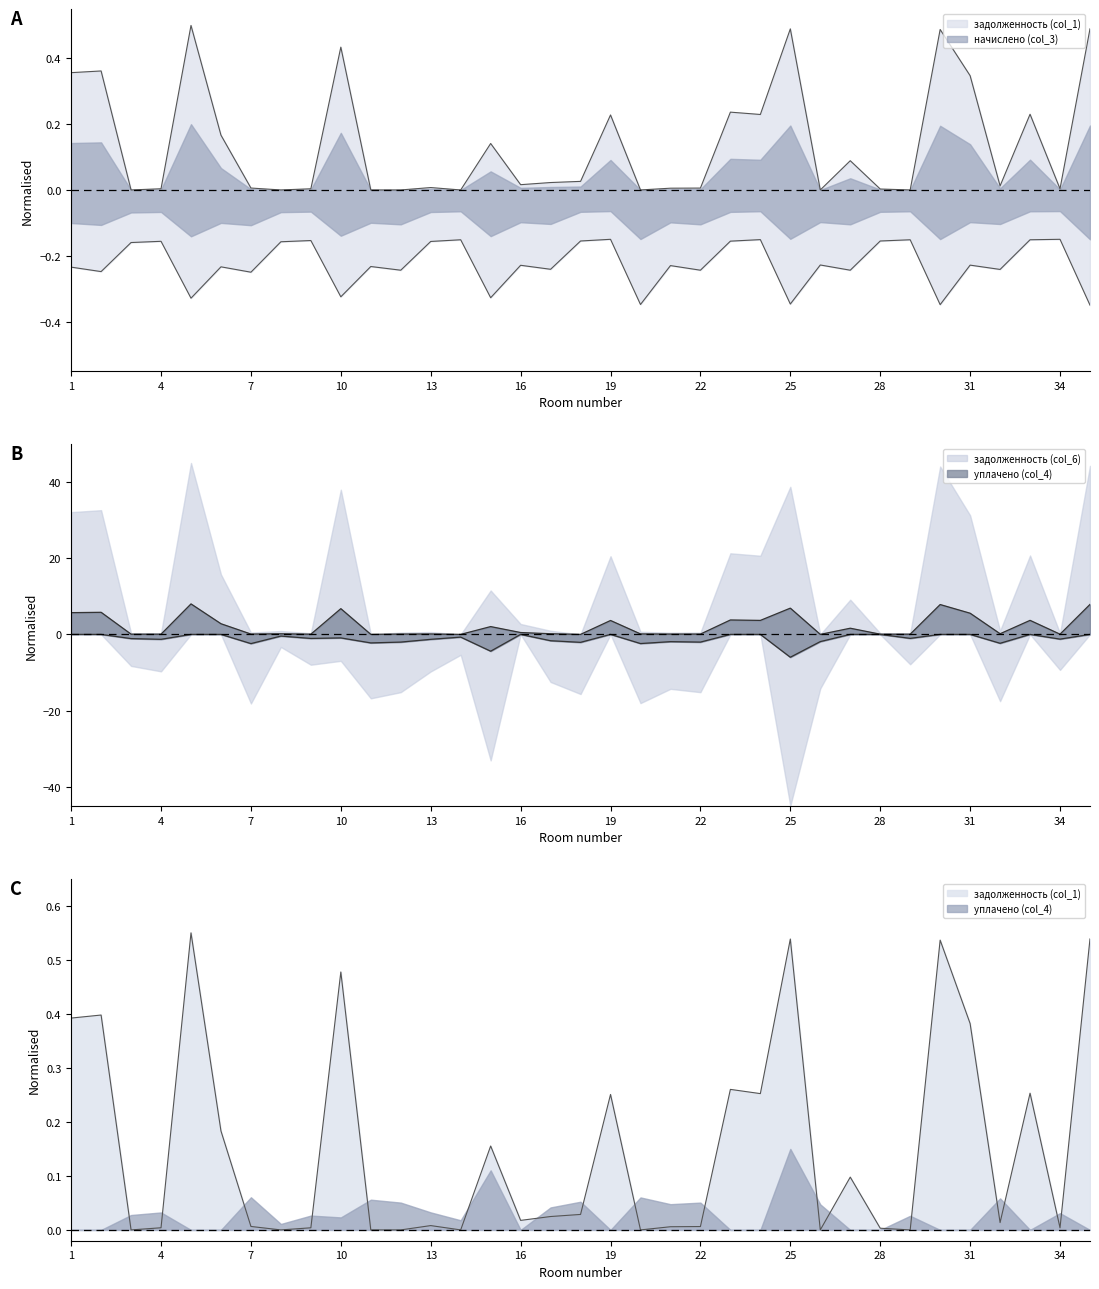

What are all the series names shown in the legend?

задолженность (col_1), начислено (col_3), уплачено (col_4), задолженность col_6